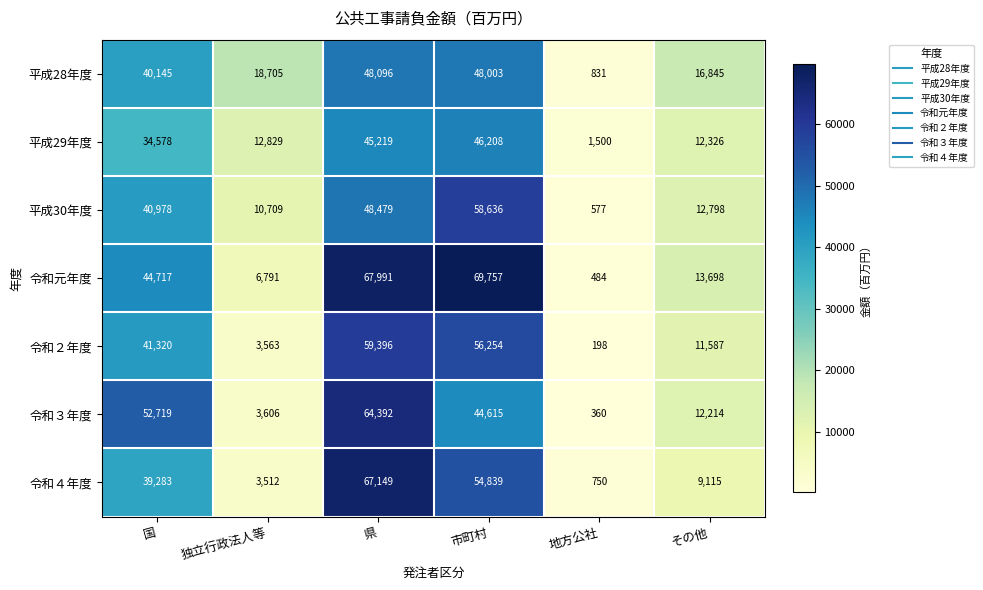

What is the smallest value displayed?

198